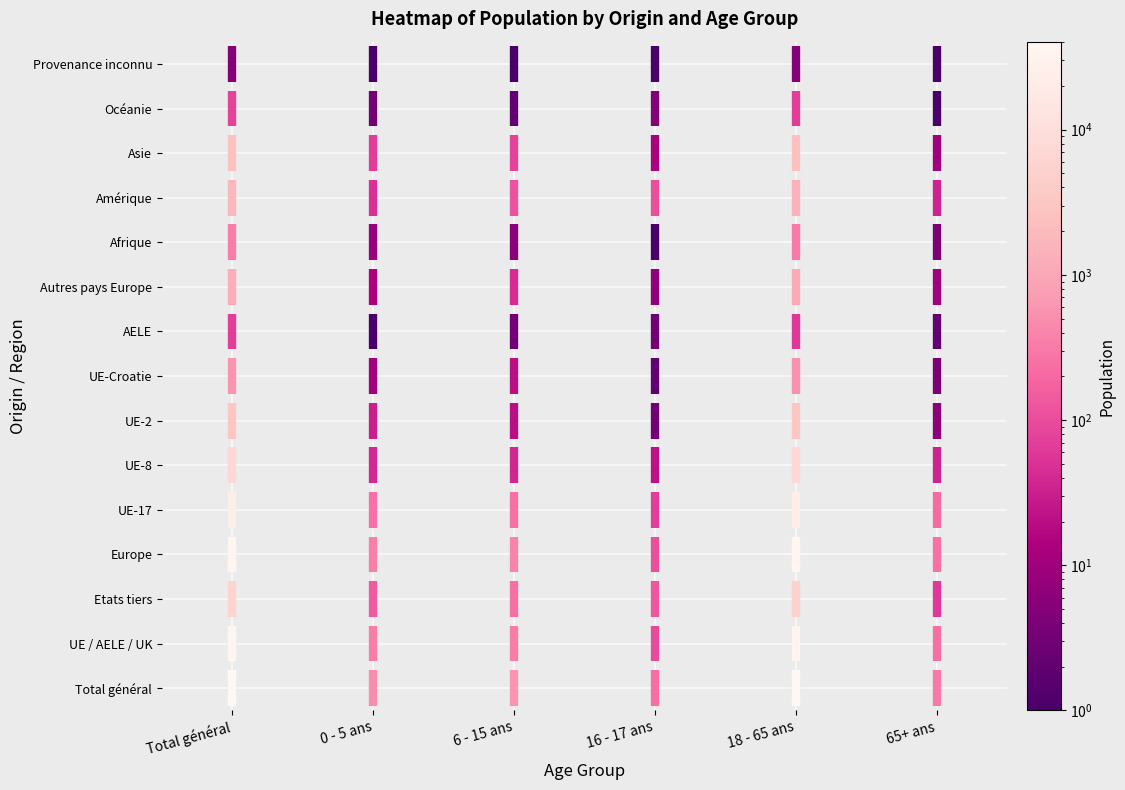

Where does the data first go above 0?

Total général